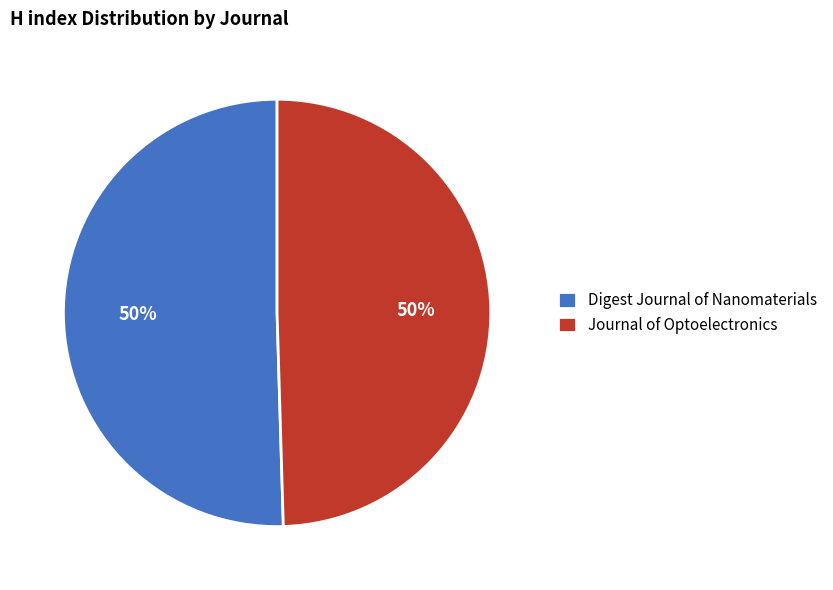

Is it true that Journal of Optoelectronics is 50% of the pie?

True